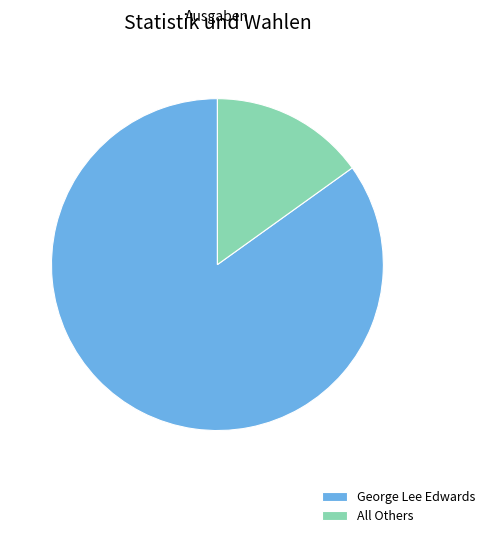

Rank the categories by value from lowest to highest.

All Others, George Lee Edwards